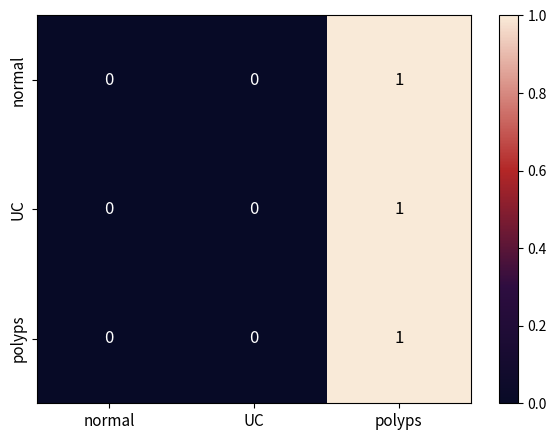

How many UC values are between 0 and 1?

3